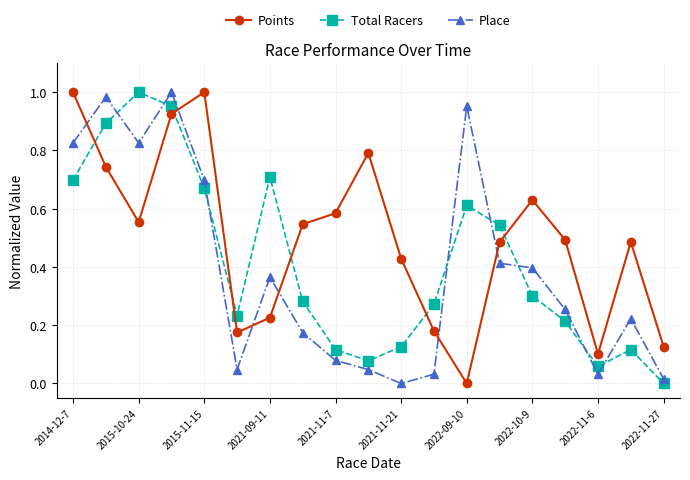

True or false: Points has more than 0 interior local peaks.

True